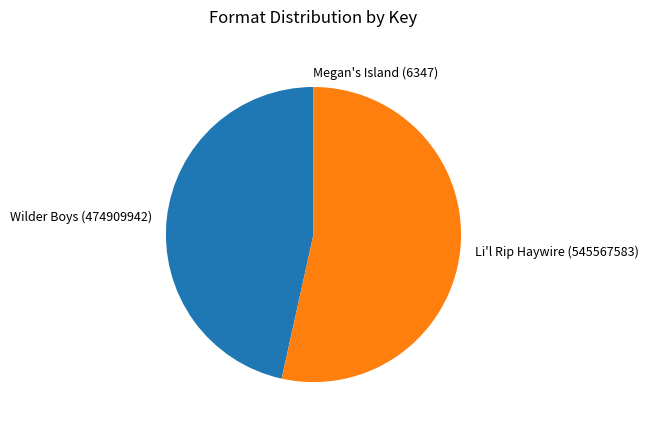

What is the largest slice in the pie chart?

Li'l Rip Haywire (545567583)